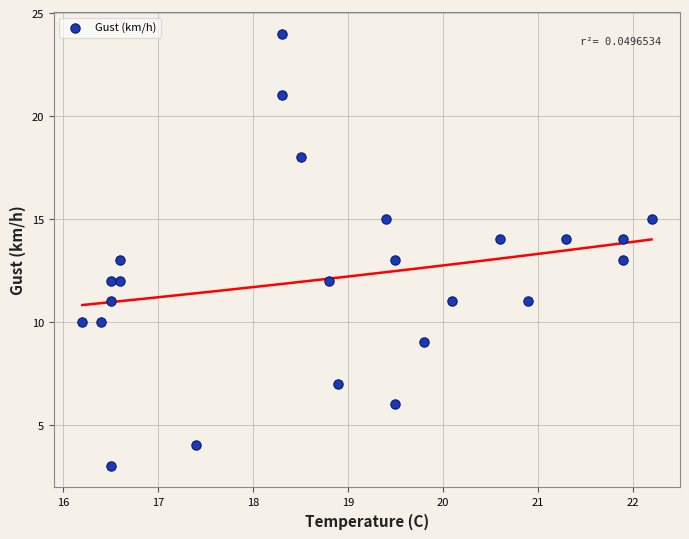

What is the range of Y values (max minus min)?

21